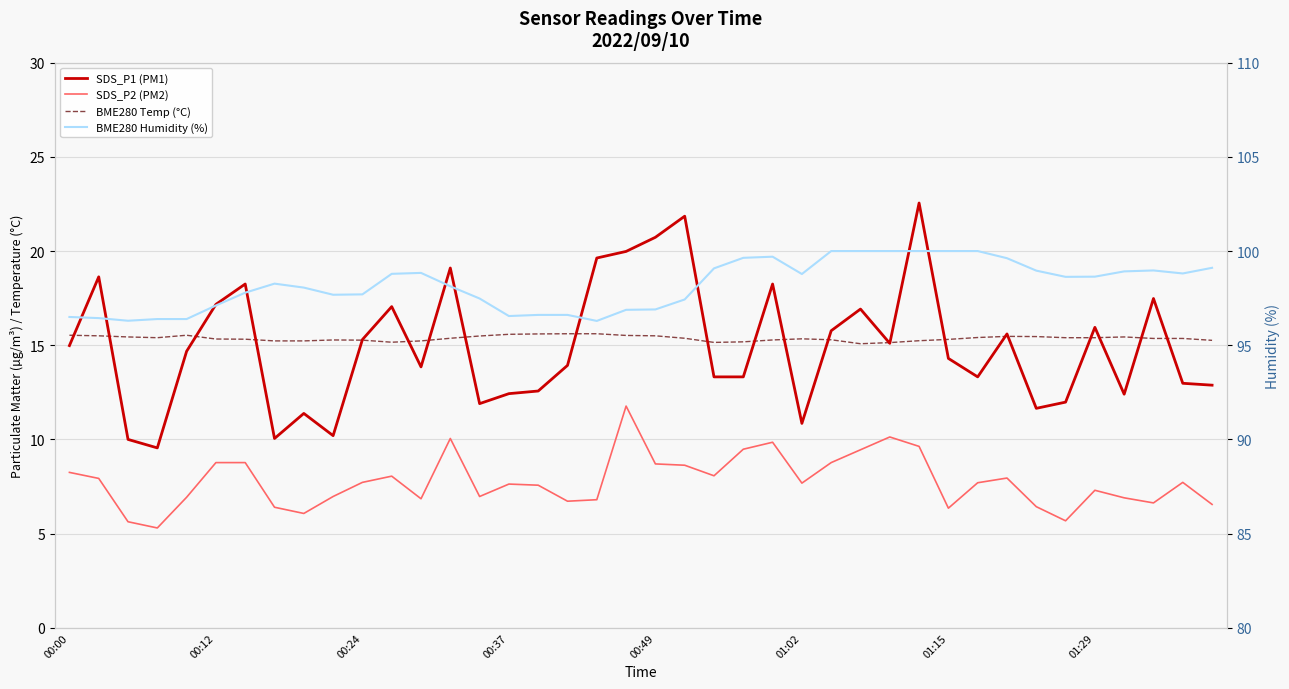

True or false: SDS_P1 (PM1) has a value of 4.5 at 00:00.

False